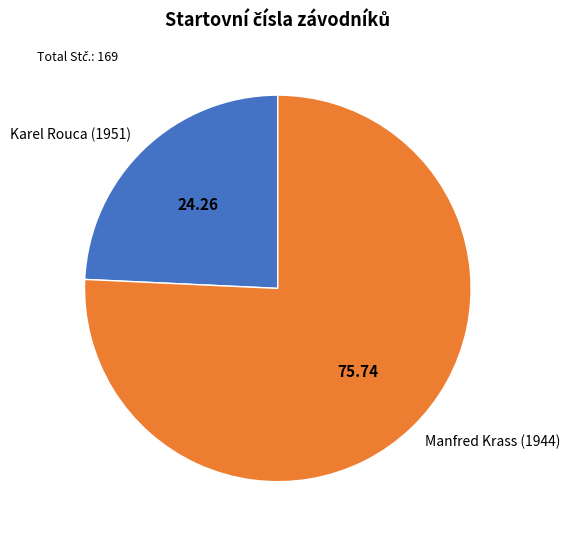

Which has a higher value, Manfred Krass (1944) or Karel Rouca (1951)?

Manfred Krass (1944)